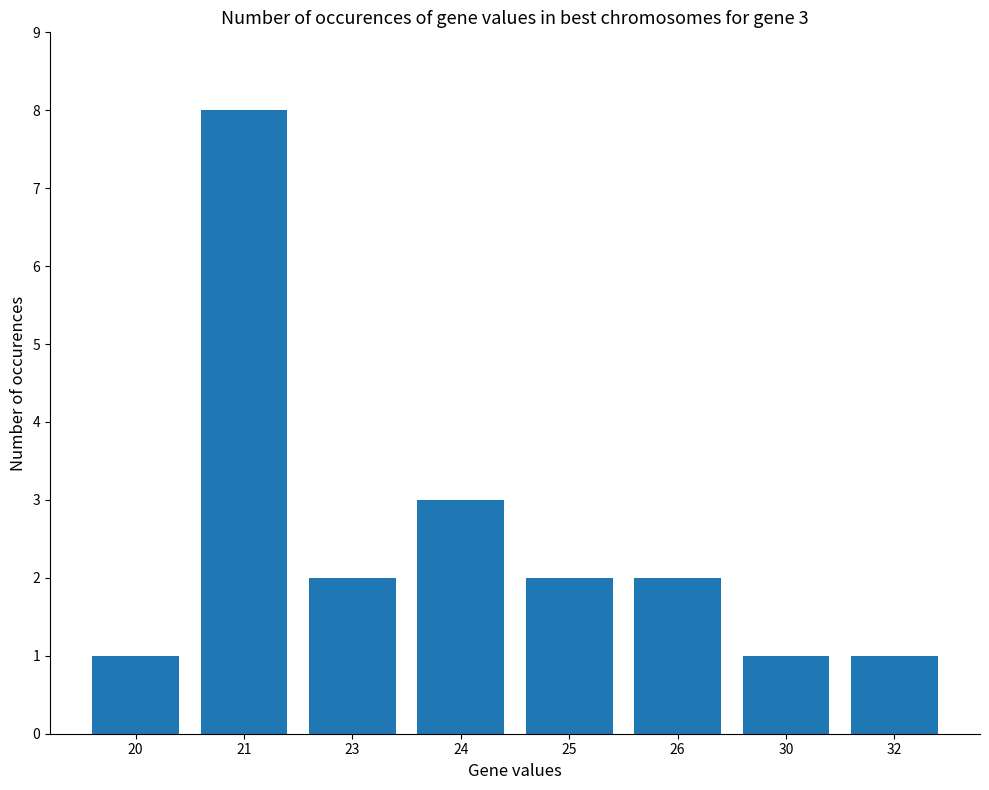

How many distinct data groups are displayed?

1